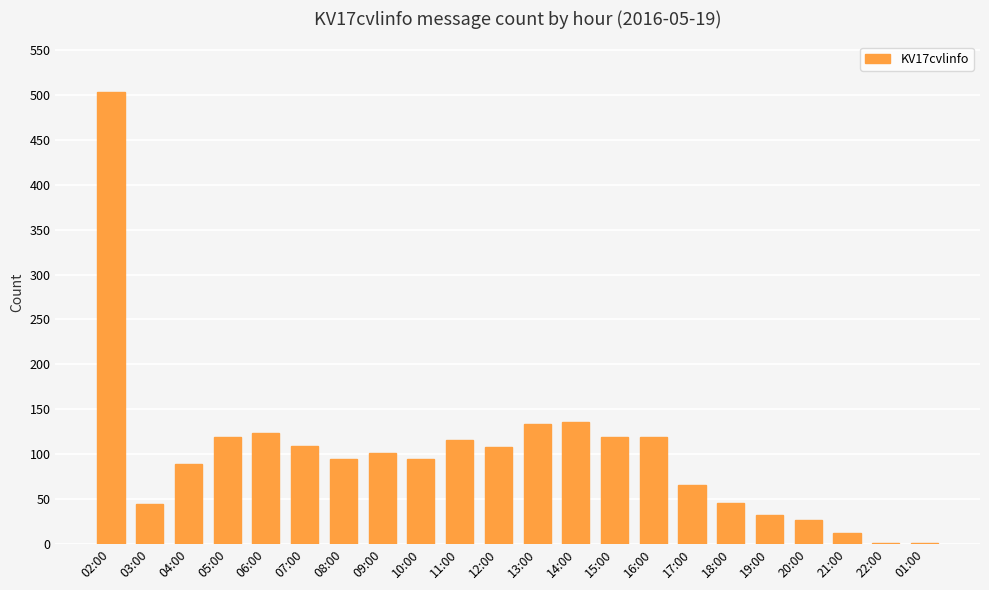

Between 19:00 and 18:00, which is larger?

18:00